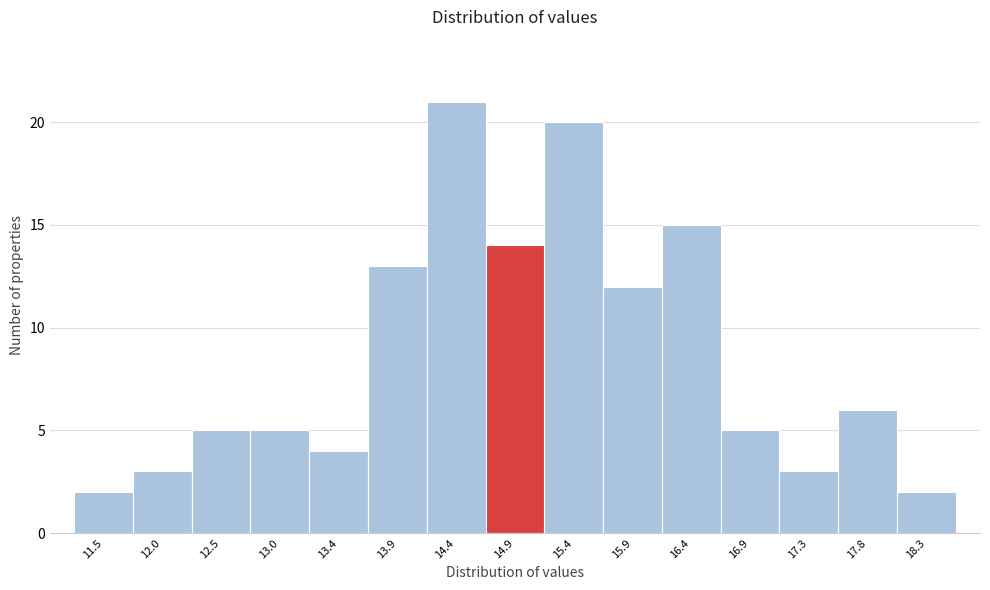

Reading left to right, what are all the values shown in this chart?

2	3	5	5	4	13	21	14	20	12	15	5	3	6	2